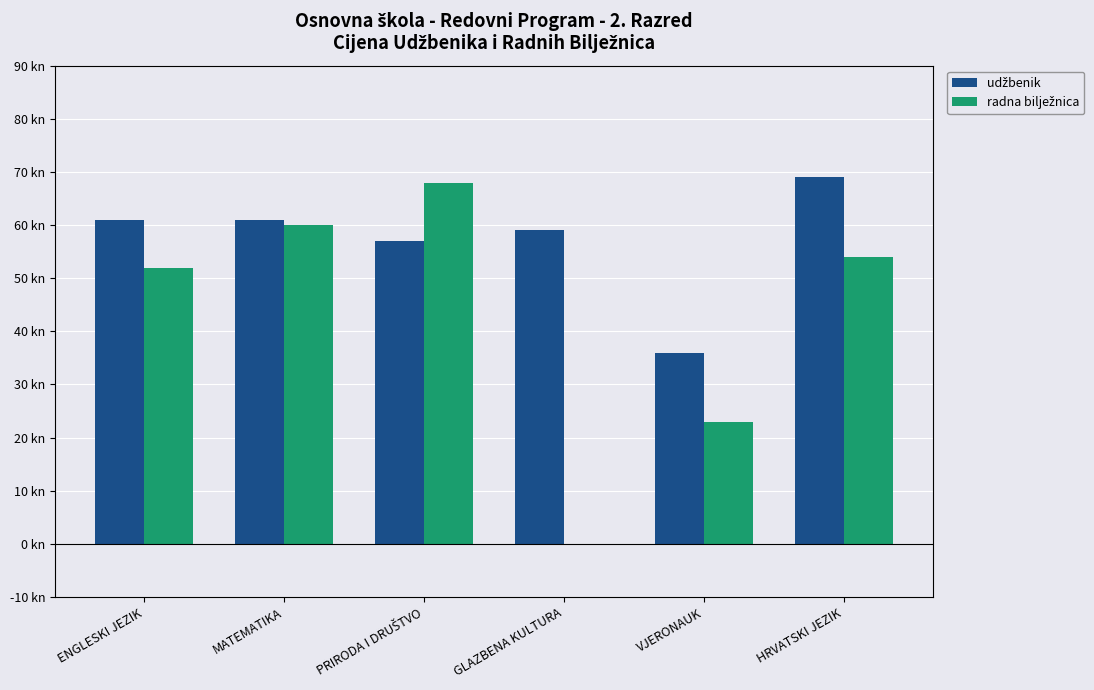

Does the chart contain stacked bars?

No